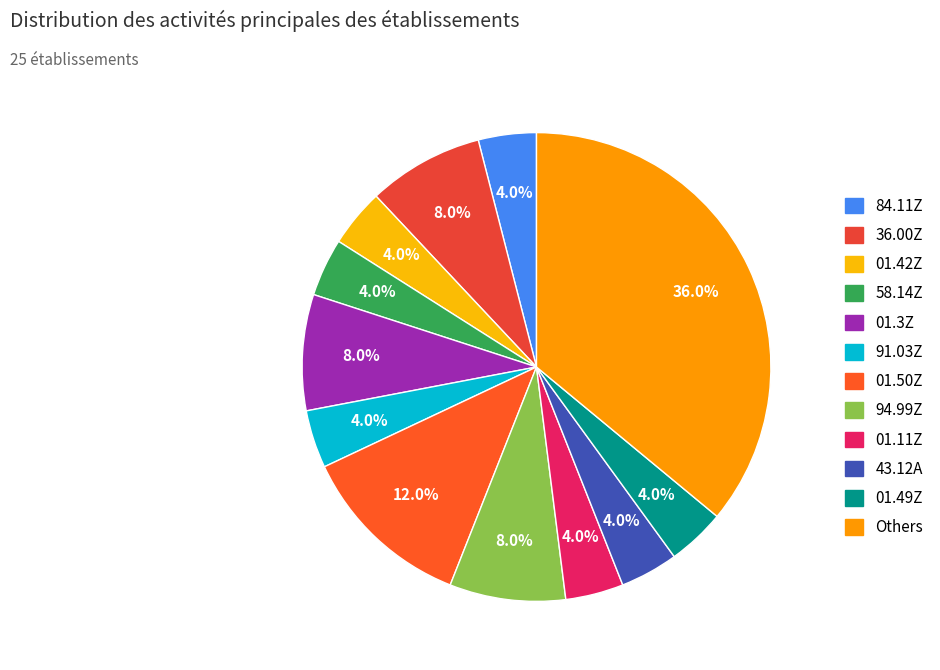

To the nearest percent, what is the difference between the largest and smallest slice percentages?

32%